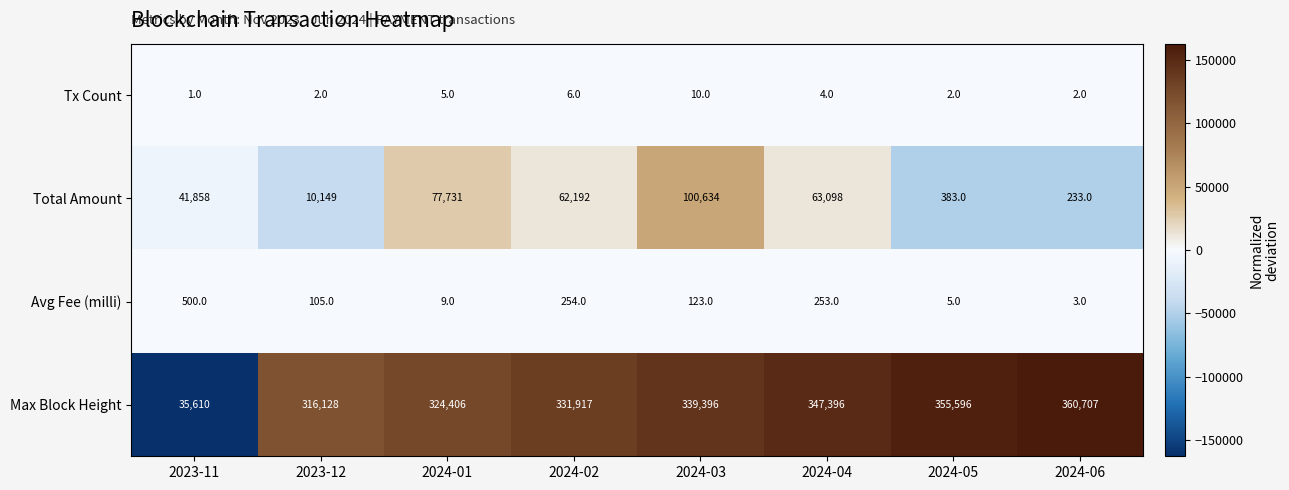

Rank the series by their maximum value, from lowest to highest.

Tx Count, Avg Fee (milli), Total Amount, Max Block Height